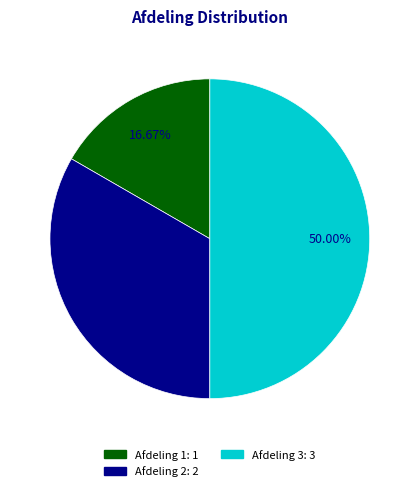

Which has a higher value, Afdeling 3 or Afdeling 2?

Afdeling 3